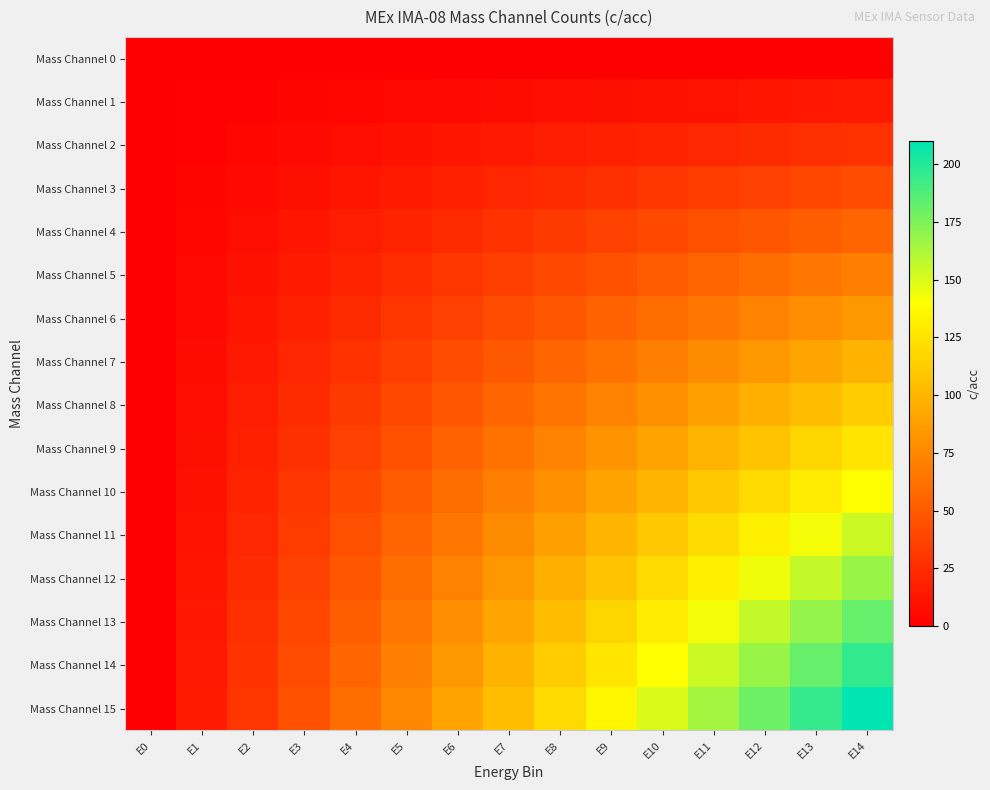

Rank the series at E1 from highest to lowest value.

Mass Channel 15, Mass Channel 14, Mass Channel 13, Mass Channel 12, Mass Channel 11, Mass Channel 10, Mass Channel 9, Mass Channel 8, Mass Channel 7, Mass Channel 6, Mass Channel 5, Mass Channel 4, Mass Channel 3, Mass Channel 2, Mass Channel 1, Mass Channel 0